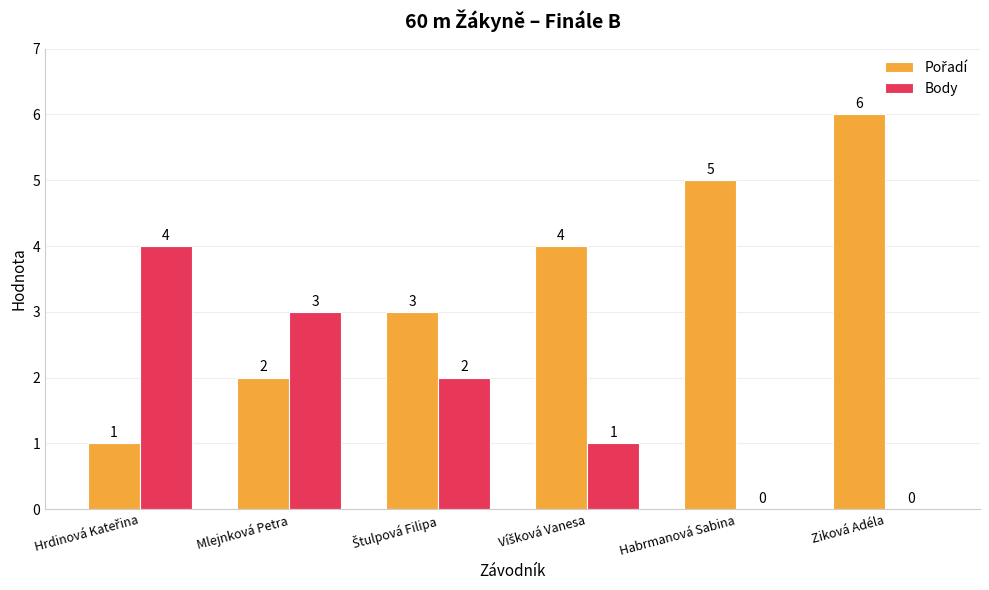

How many Body values are between 0 and 3?

5